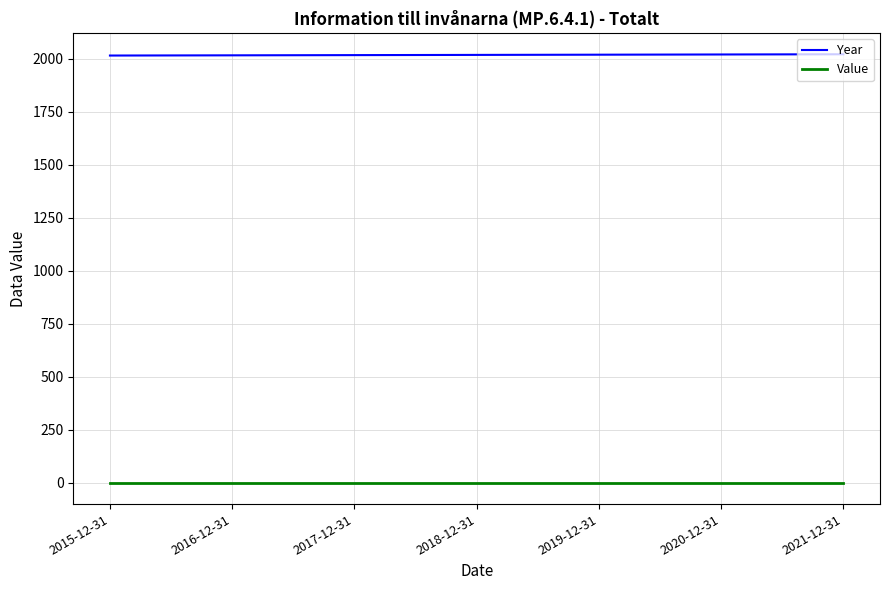

The value of Year at 2018-12-31 is 2018. True or false?

True